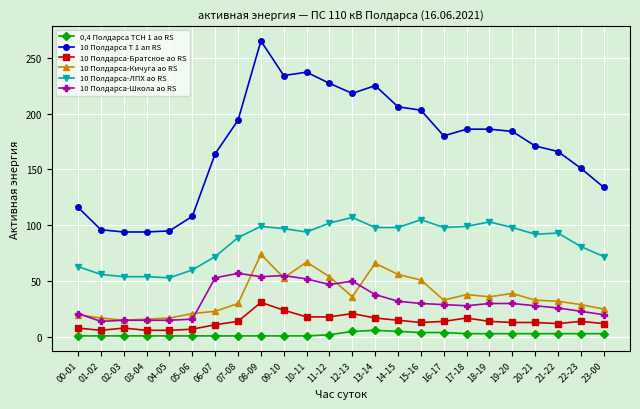

What is the label of the 17th point from the right?

07-08